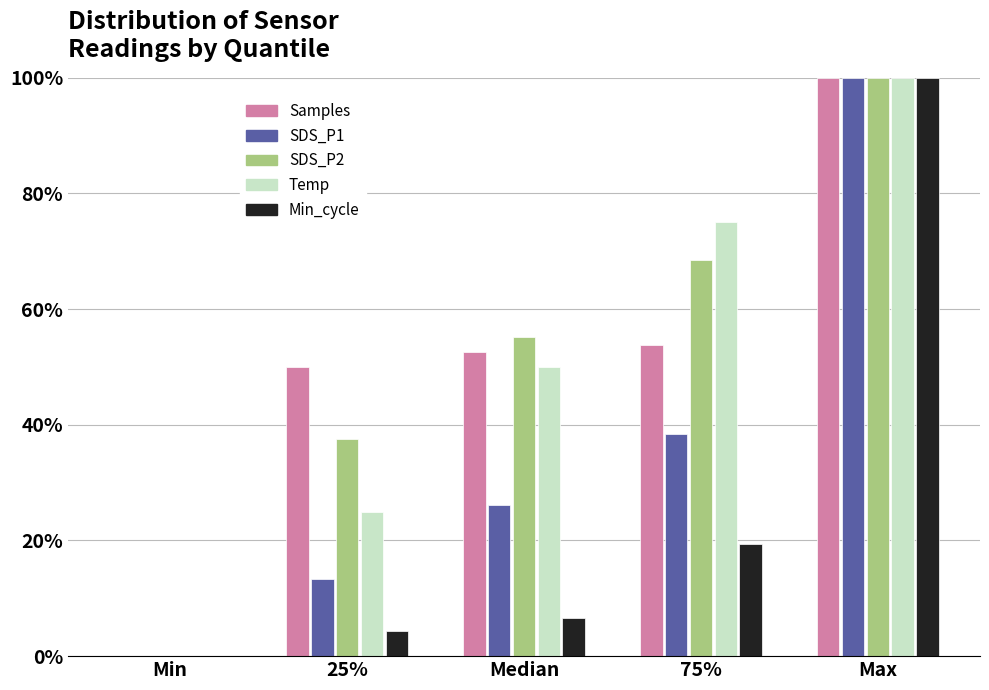

Reading left to right, extract all data points from this chart.

Samples: Min=0.0	25%=49.9	Median=52.6	75%=53.8	Max=100.0
SDS_P1: Min=0.0	25%=13.3	Median=26.2	75%=38.4	Max=100.0
SDS_P2: Min=0.0	25%=37.6	Median=55.1	75%=68.5	Max=100.0
Temp: Min=0.0	25%=25.0	Median=50.0	75%=75.0	Max=100.0
Min_cycle: Min=0.0	25%=4.4	Median=6.6	75%=19.3	Max=100.0